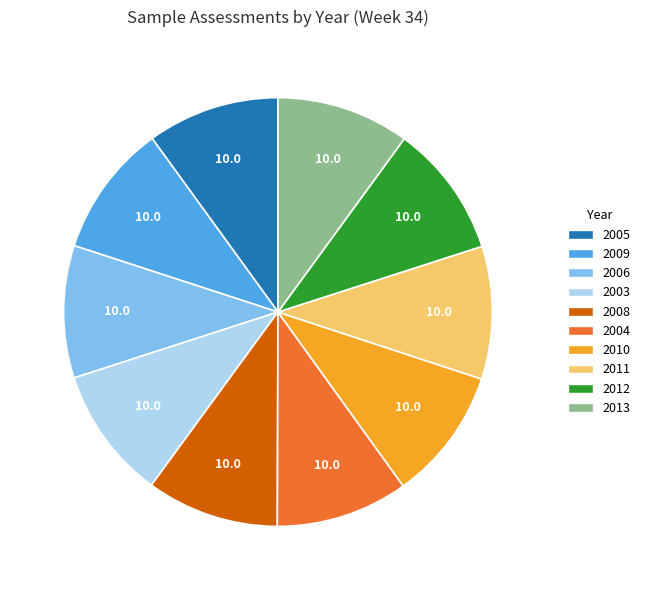

Do 2011 and 2004 together represent more than half of the pie?

No